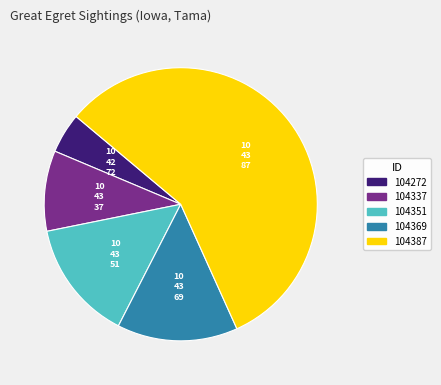

What is the smallest slice in the pie chart?

104272